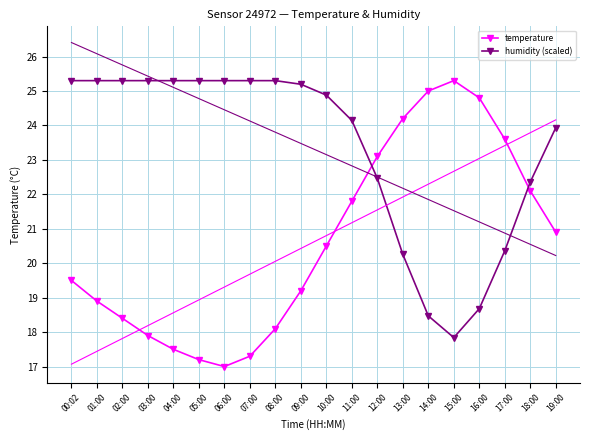

How many lines are shown in the chart?

2